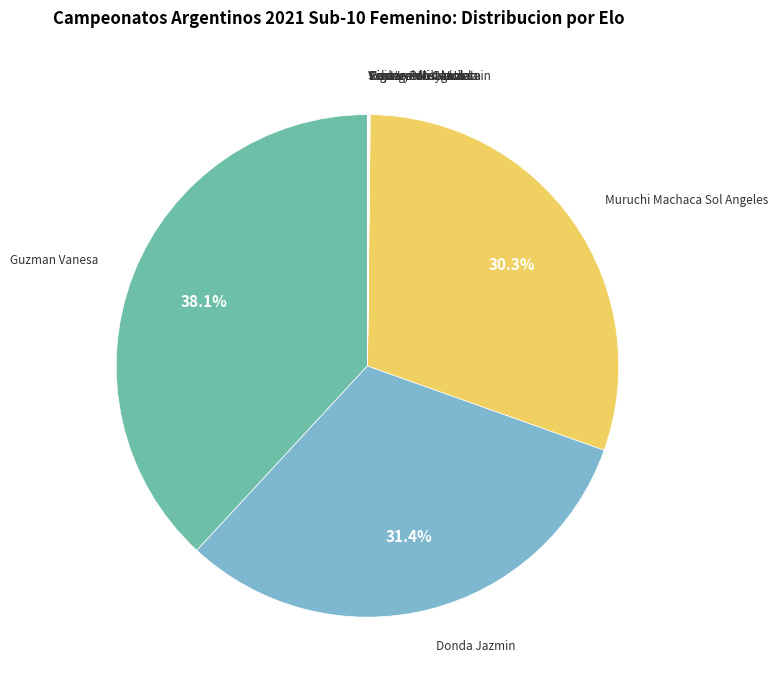

Is there a majority slice in this chart?

No